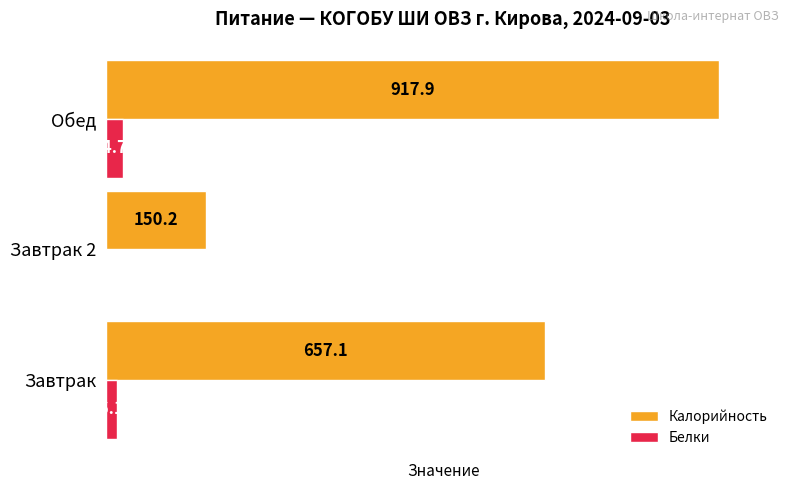

At which label is Калорийность closest to 534?

Завтрак